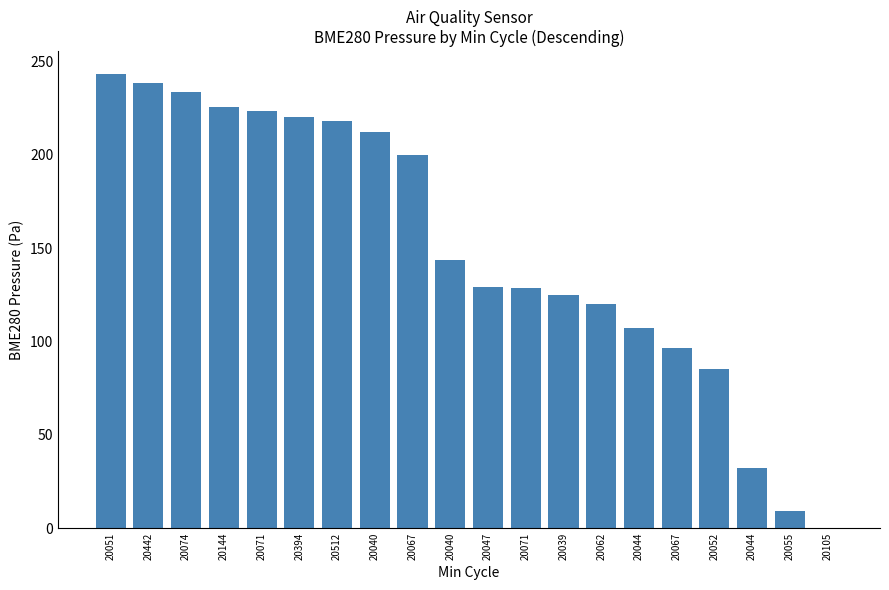

How many positive values are there?

19